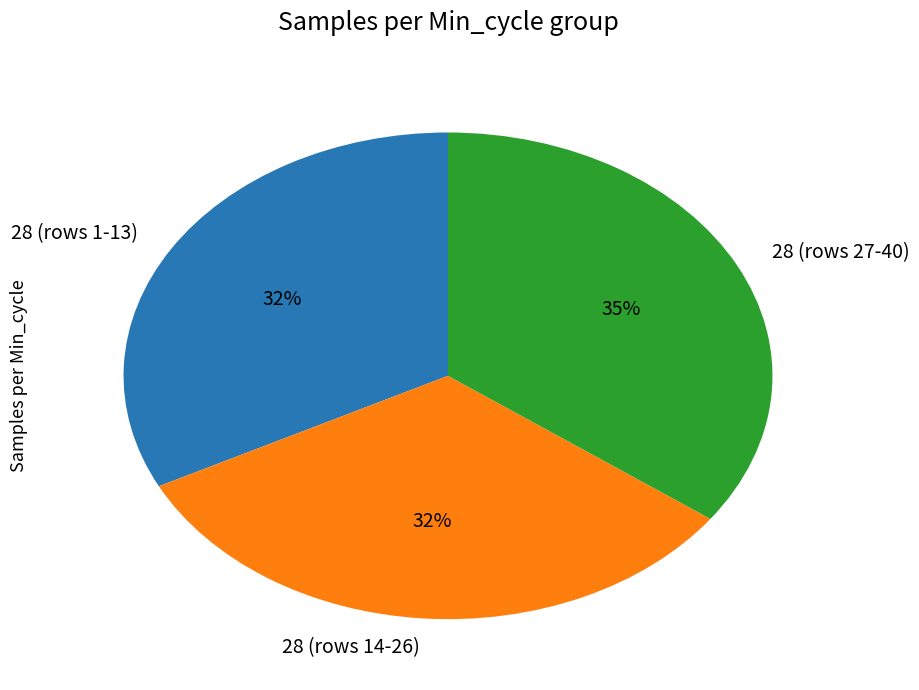

To the nearest percent, what is the combined percentage of 28 (rows 14-26) and 28 (rows 27-40)?

68%